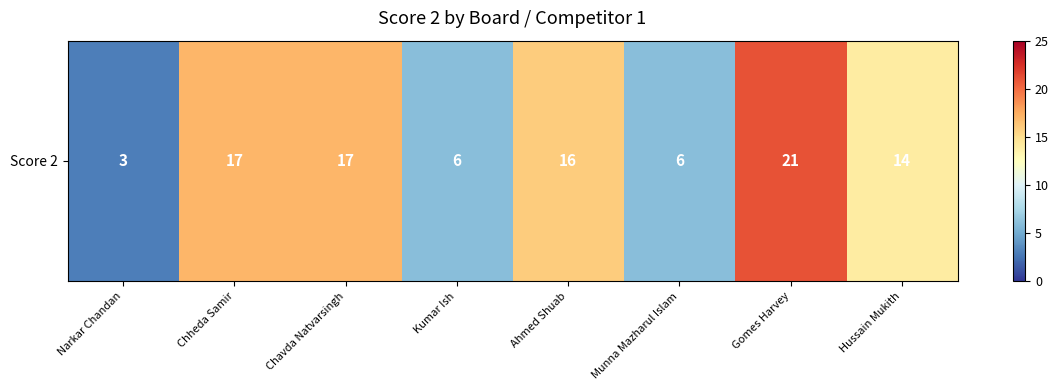

Reading right to left, transcribe all the data shown in this chart.

14	21	6	16	6	17	17	3